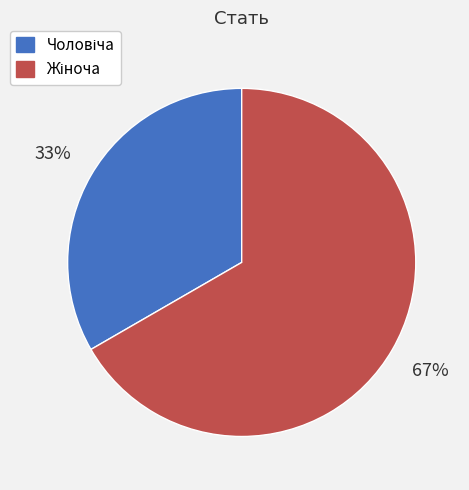

To the nearest percent, what is the average slice percentage?

50%